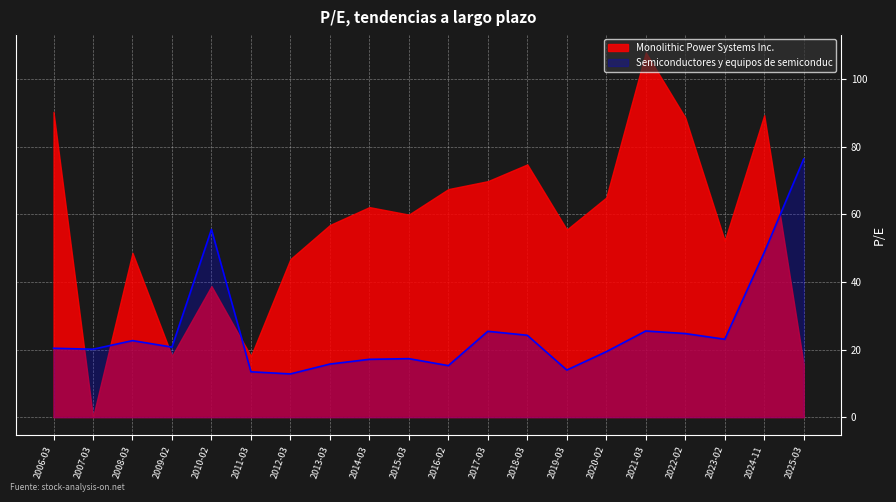

Between 2008-03 and 2017-03, which series saw the biggest shift?

Monolithic Power Systems Inc.